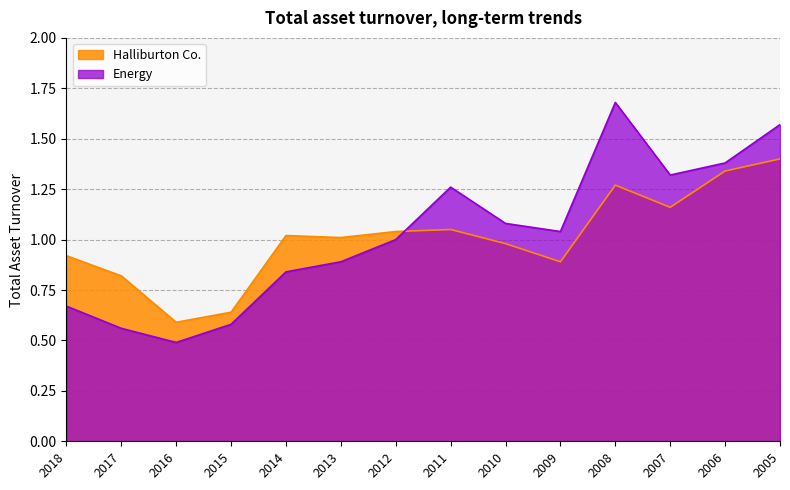

What is the greatest value displayed?

1.7